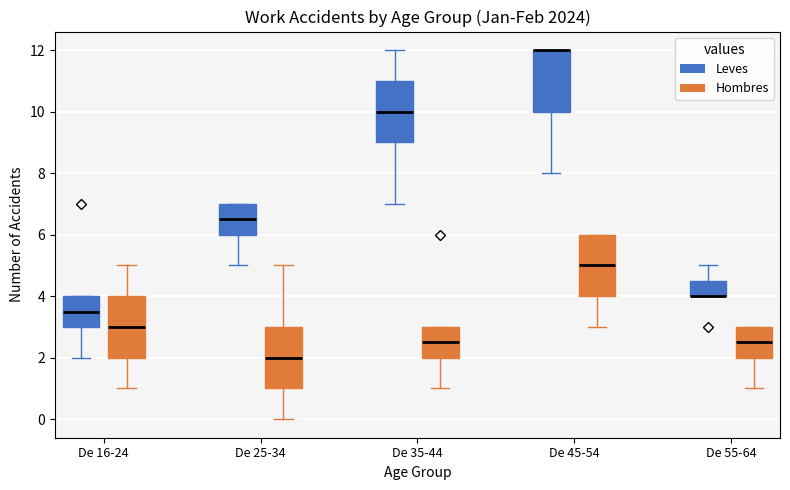

Reading left to right, transcribe this box plot: for each box, give where its median line is, the range the box spans, and where its two whiskers end, as read against the y-axis. The values are not printed on the chart, so give them approximately, as read against the axis.

De 16-24 (Leves): median 3.6, box 3.0 to 4.0, whiskers 2.0 to 4.0
De 16-24 (Hombres): median 3.0, box 2.0 to 4.0, whiskers 1.0 to 5.0
De 25-34 (Leves): median 6.6, box 6.0 to 7.0, whiskers 5.0 to 7.0
De 25-34 (Hombres): median 2.0, box 1.0 to 3.0, whiskers 0.0 to 5.0
De 35-44 (Leves): median 10.0, box 9.0 to 11.0, whiskers 7.0 to 12.0
De 35-44 (Hombres): median 2.6, box 2.0 to 3.0, whiskers 1.0 to 3.0
De 45-54 (Leves): median 12.0 (drawn on the box's upper edge), box 10.0 to 12.0, whiskers 8.0 to 12.0
De 45-54 (Hombres): median 5.0, box 4.0 to 6.0, whiskers 3.0 to 6.0
De 55-64 (Leves): median 4.0 (drawn on the box's lower edge), box 4.0 to 4.6, whiskers 4.0 to 5.0
De 55-64 (Hombres): median 2.6, box 2.0 to 3.0, whiskers 1.0 to 3.0